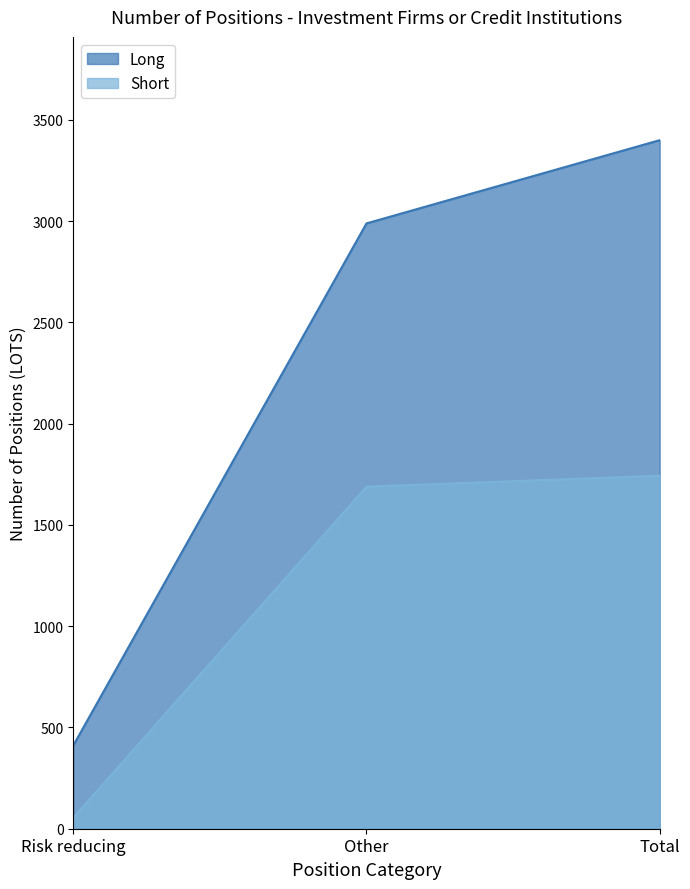

Reading left to right, transcribe all the data shown in this chart.

Long: Risk reducing=411	Other=2989	Total=3400
Short: Risk reducing=54	Other=1689	Total=1743